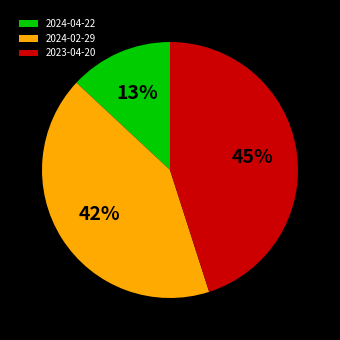

Does 2024-02-29 represent more than half of the total?

No